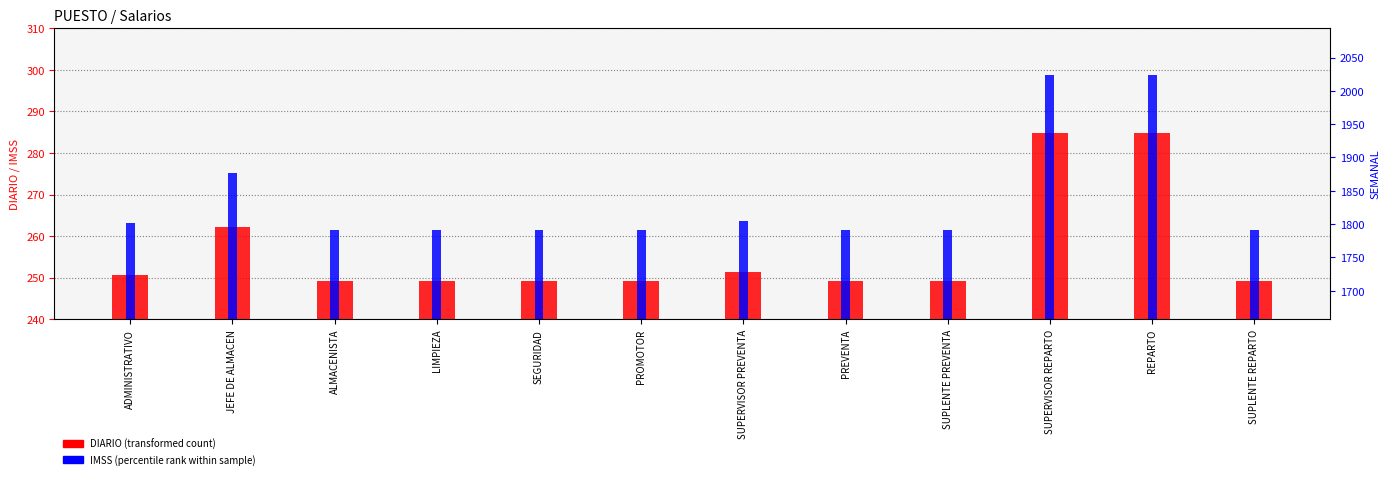

Reading left to right, list all the values displayed in this chart.

DIARIO: 250.7	262.1	249.2	249.2	249.2	249.2	251.2	249.2	249.2	284.9	284.8	249.2
IMSS: 263.1	275.1	261.5	261.5	261.5	261.5	263.6	261.5	261.5	298.9	298.8	261.5